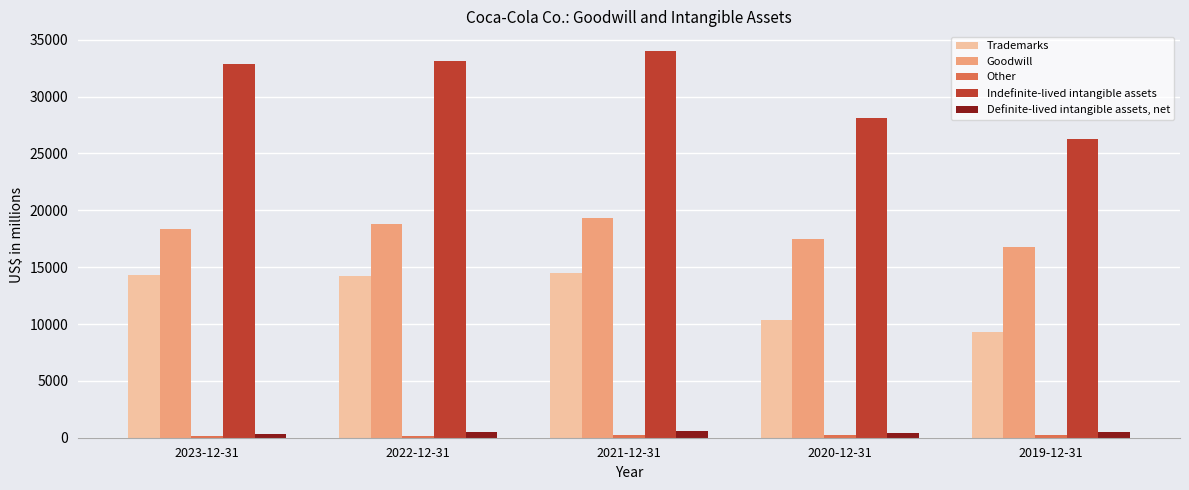

Which series changed the most between 2022-12-31 and 2020-12-31?

Indefinite-lived intangible assets